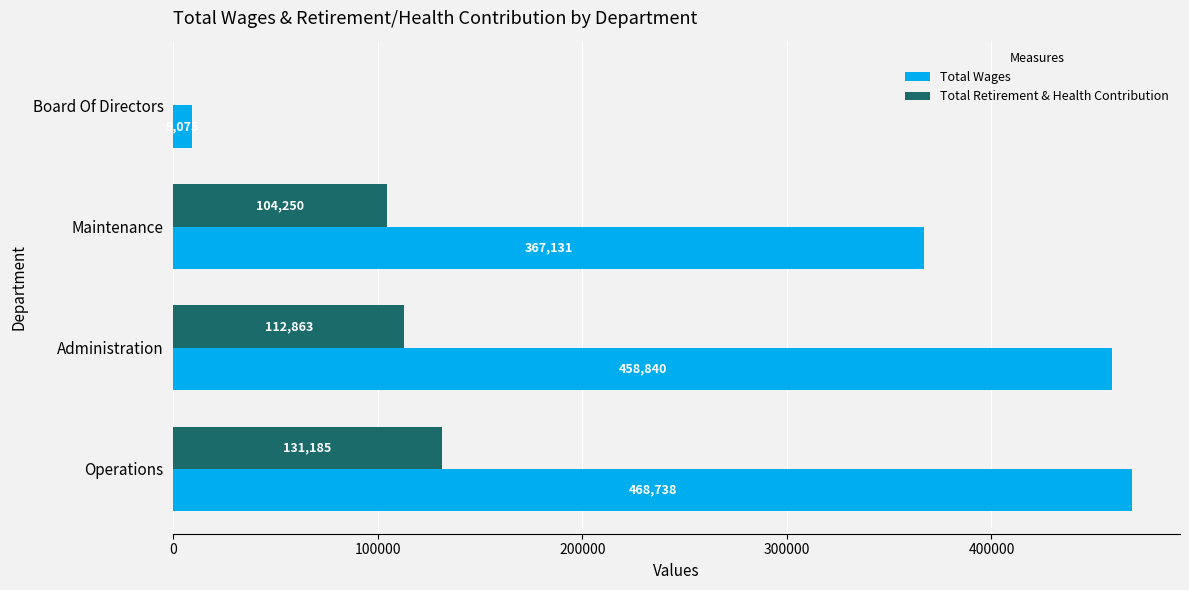

What is the approximate value of Total Retirement & Health Contribution at Operations?

131185